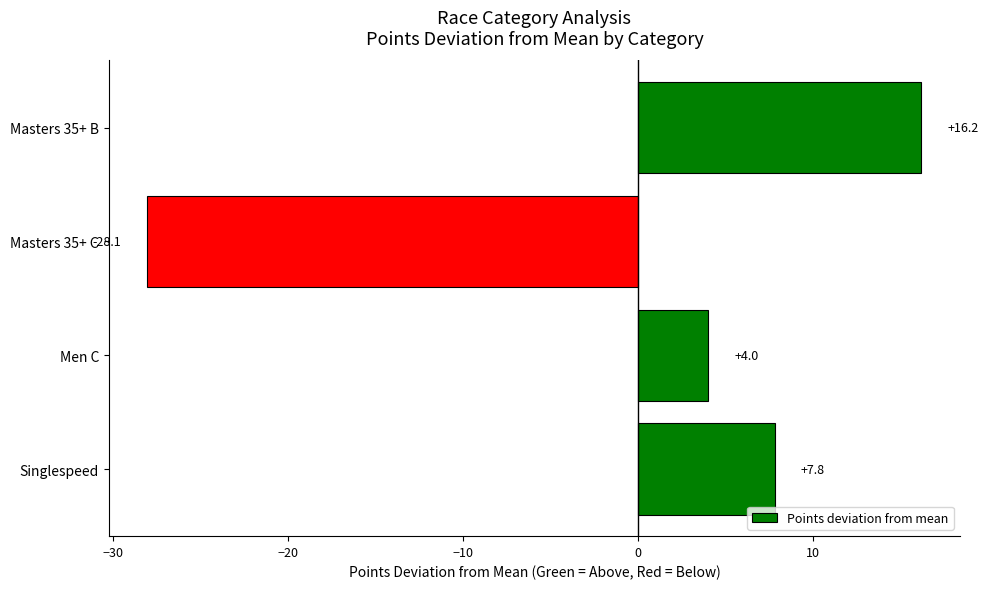

List the labels in order of value, smallest first.

Masters 35+ C, Men C, Singlespeed, Masters 35+ B